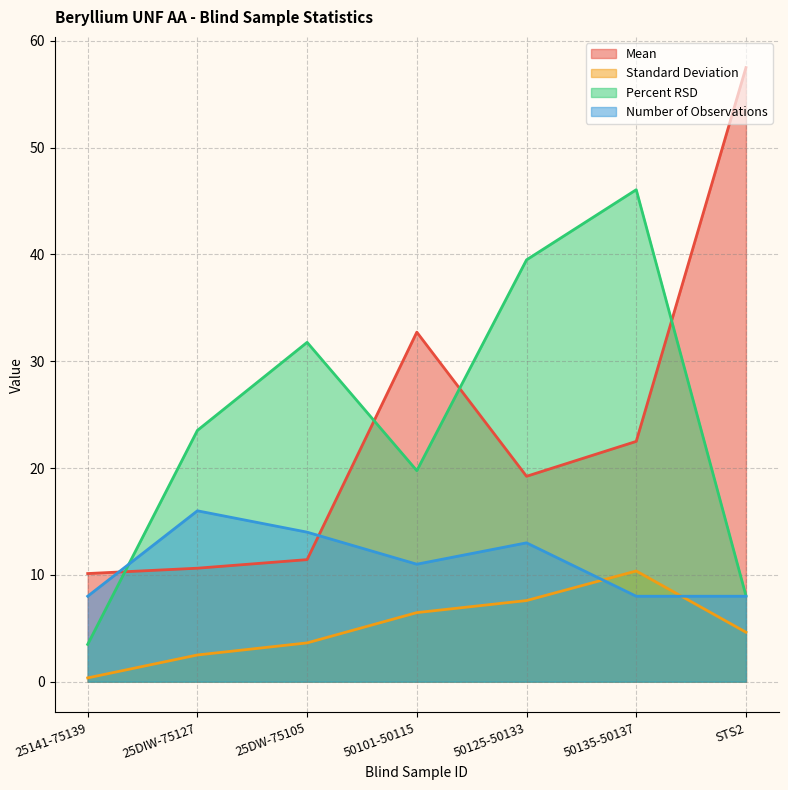

What are all the series names shown in the legend?

Mean, Standard Deviation, Percent RSD, Number of Observations